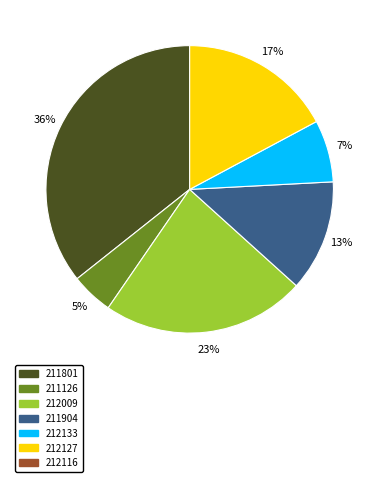

How many segments does this pie chart have?

6